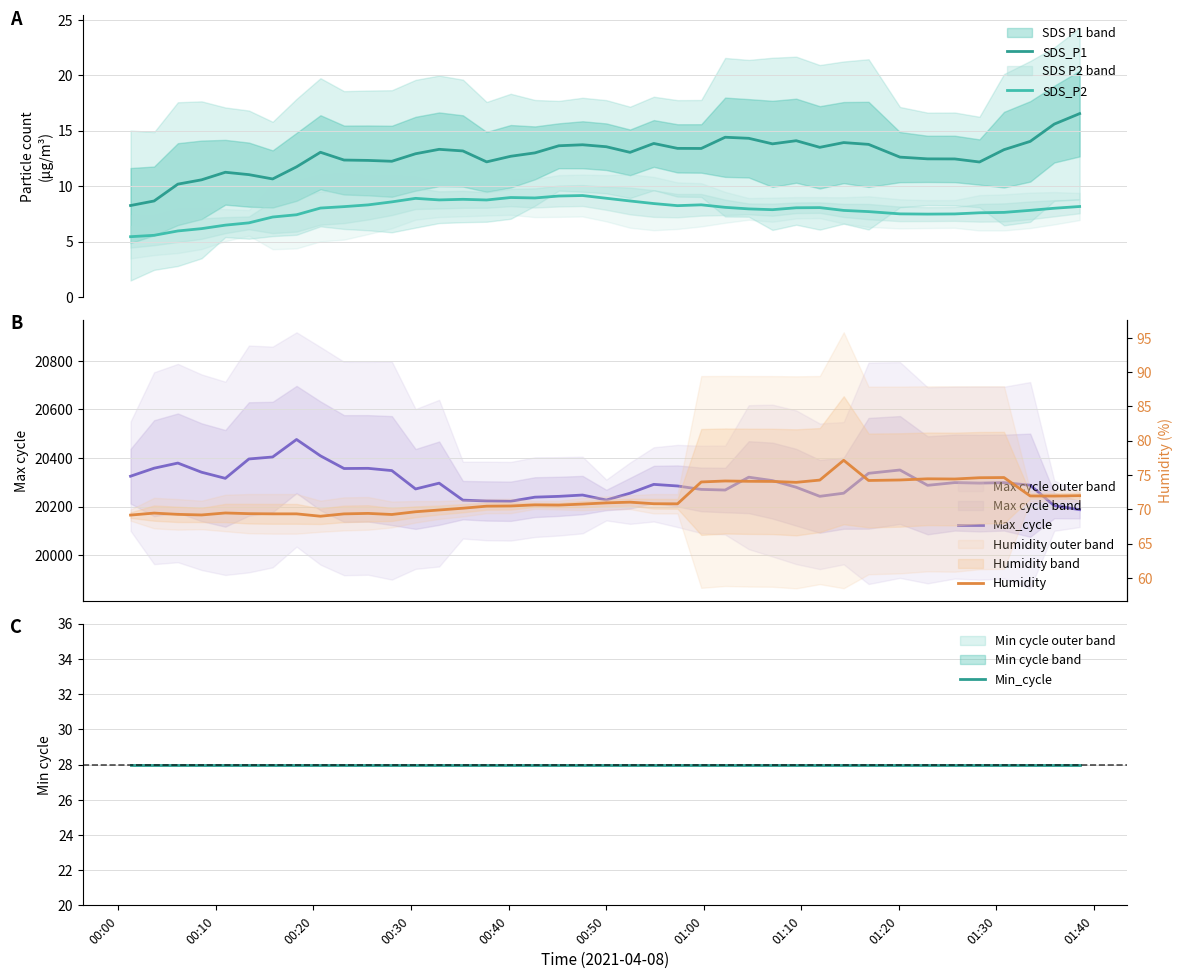

What is the sum of all Max_cycle values?

811998.9